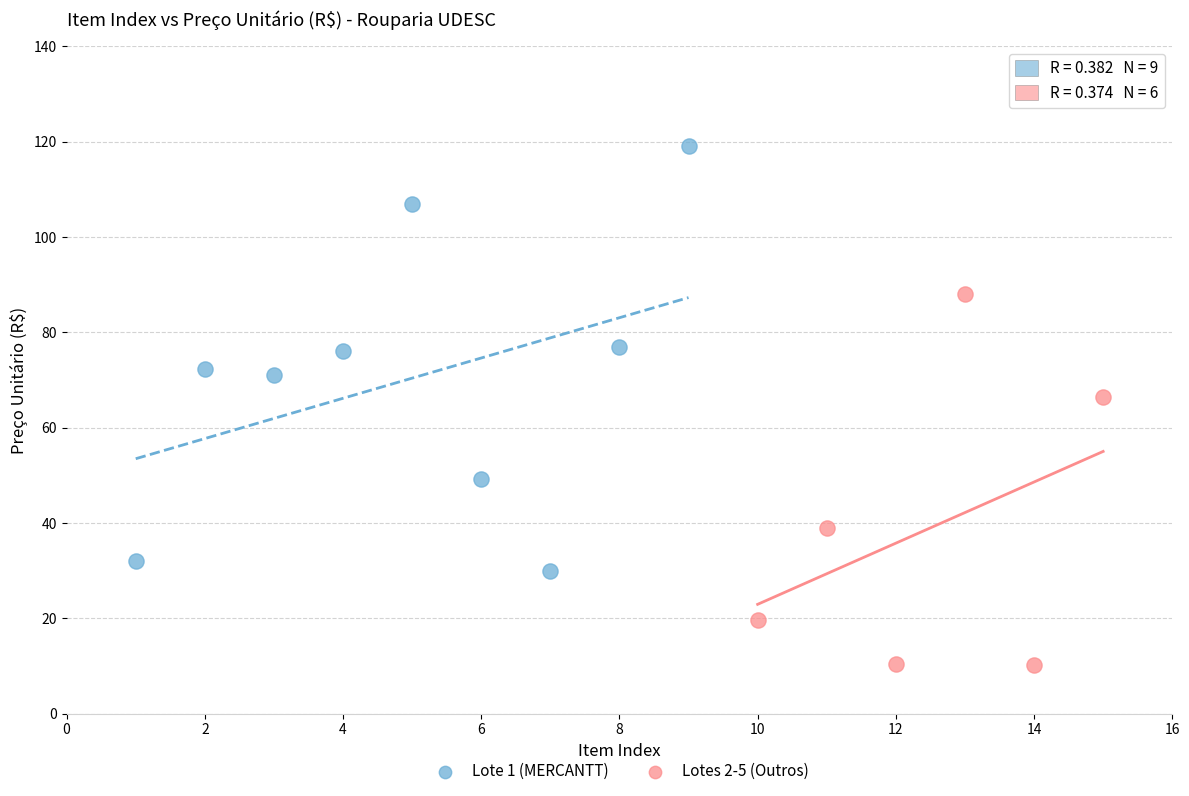

Which series contains the highest Y value?

Lote 1 (MERCANTT)